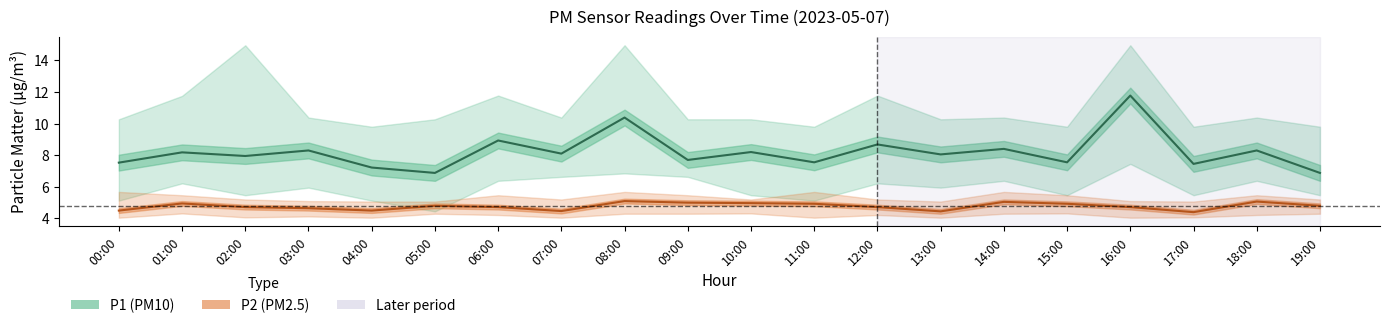

How many lines are shown in the chart?

2